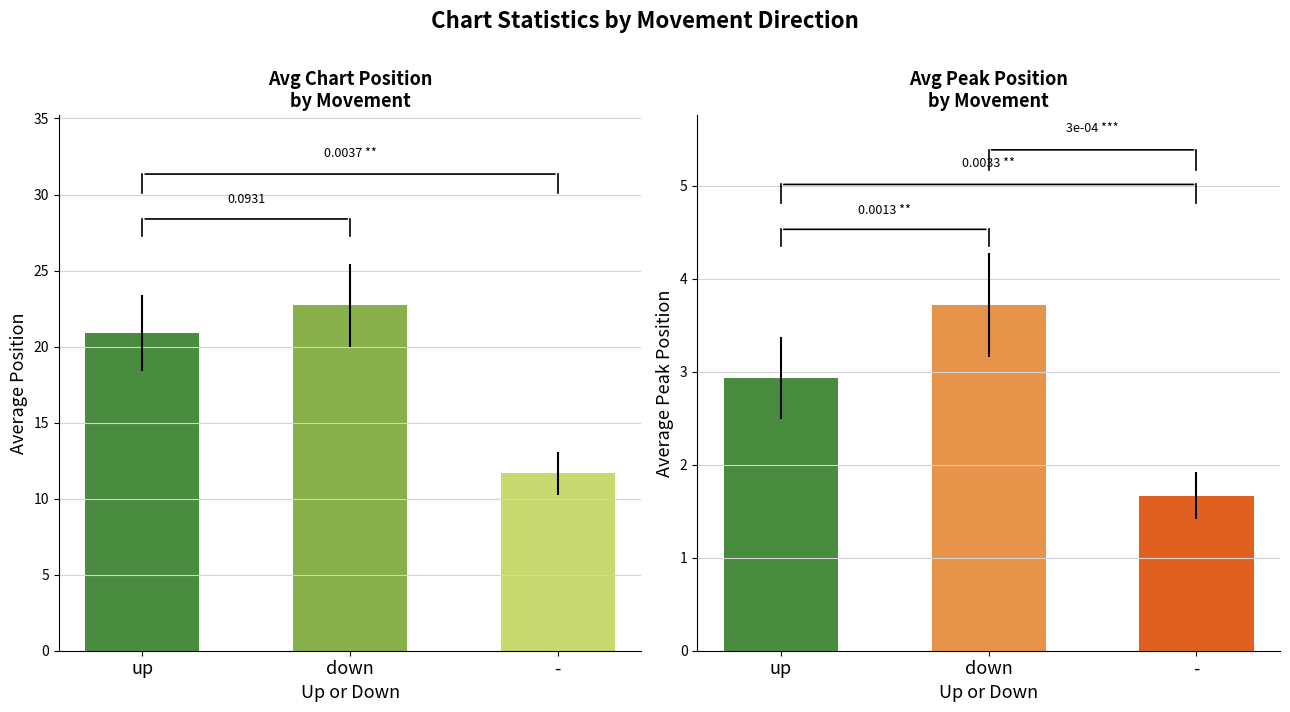

Which series has the largest range (max minus min)?

Avg Position